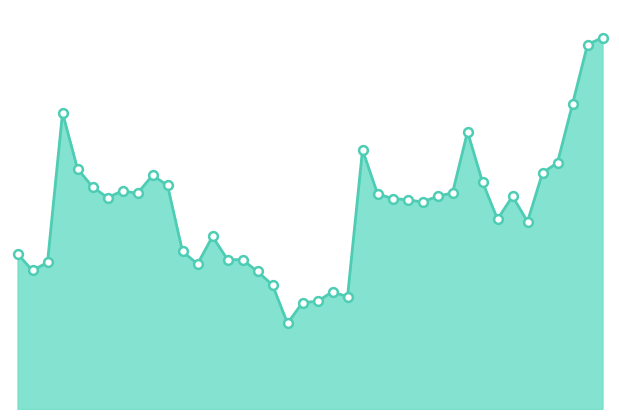

Does the chart have visible grid lines?

No